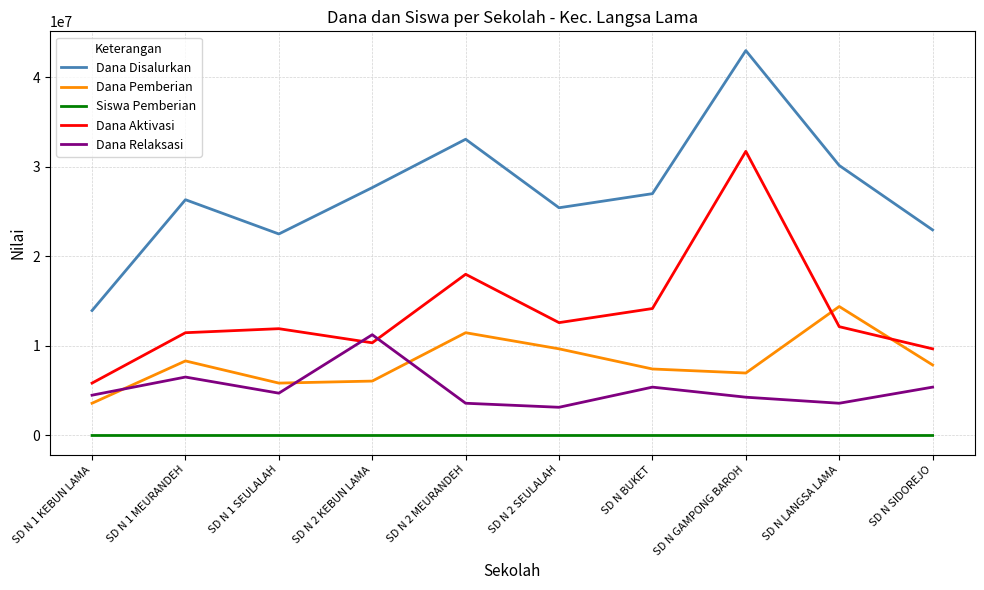

At which label does Dana Disalurkan reach its minimum?

SD N 1 KEBUN LAMA